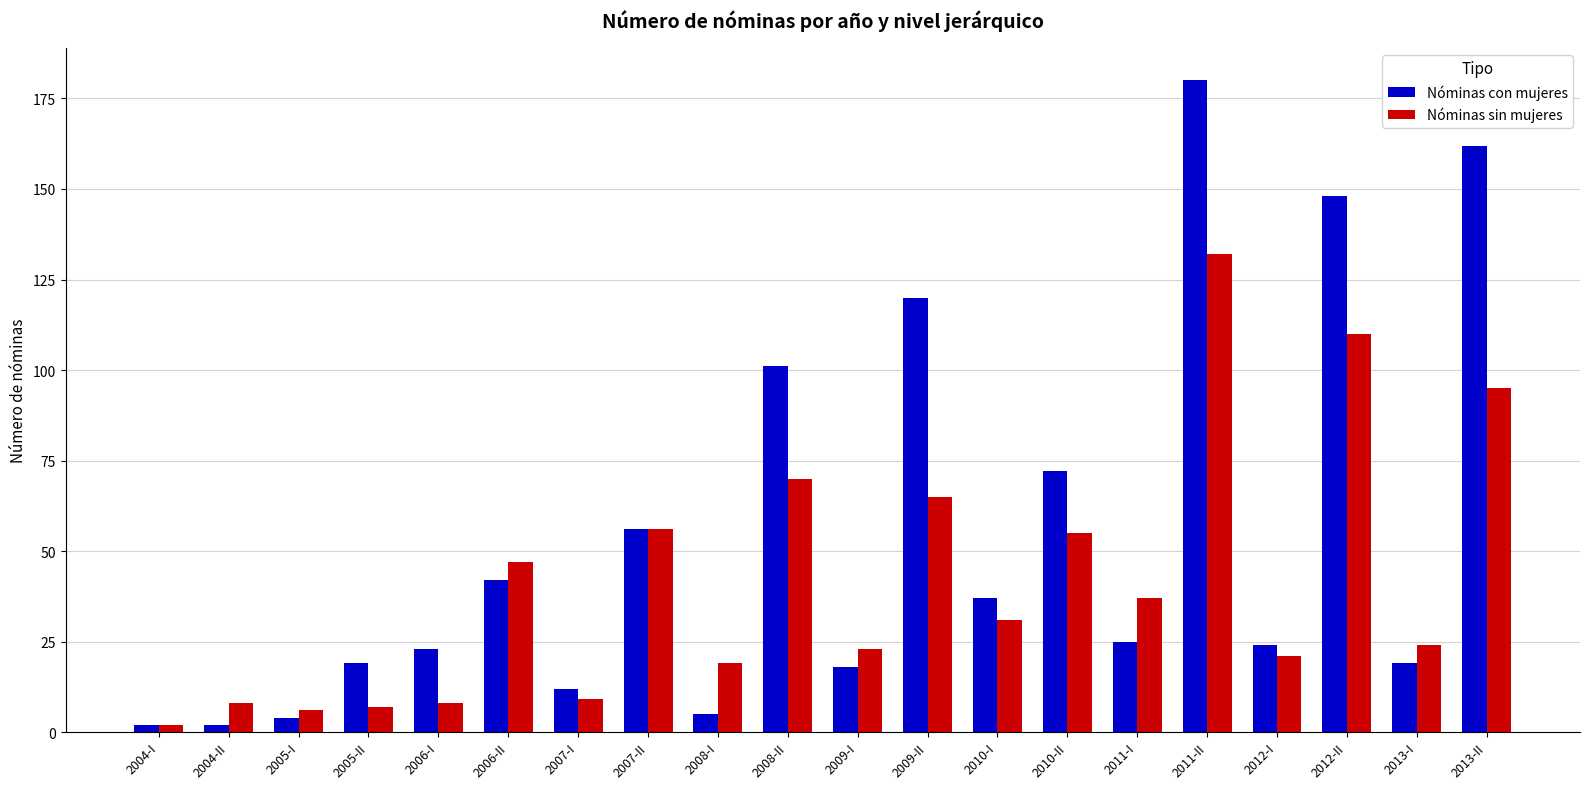

What is the maximum value for Nóminas con mujeres?

180